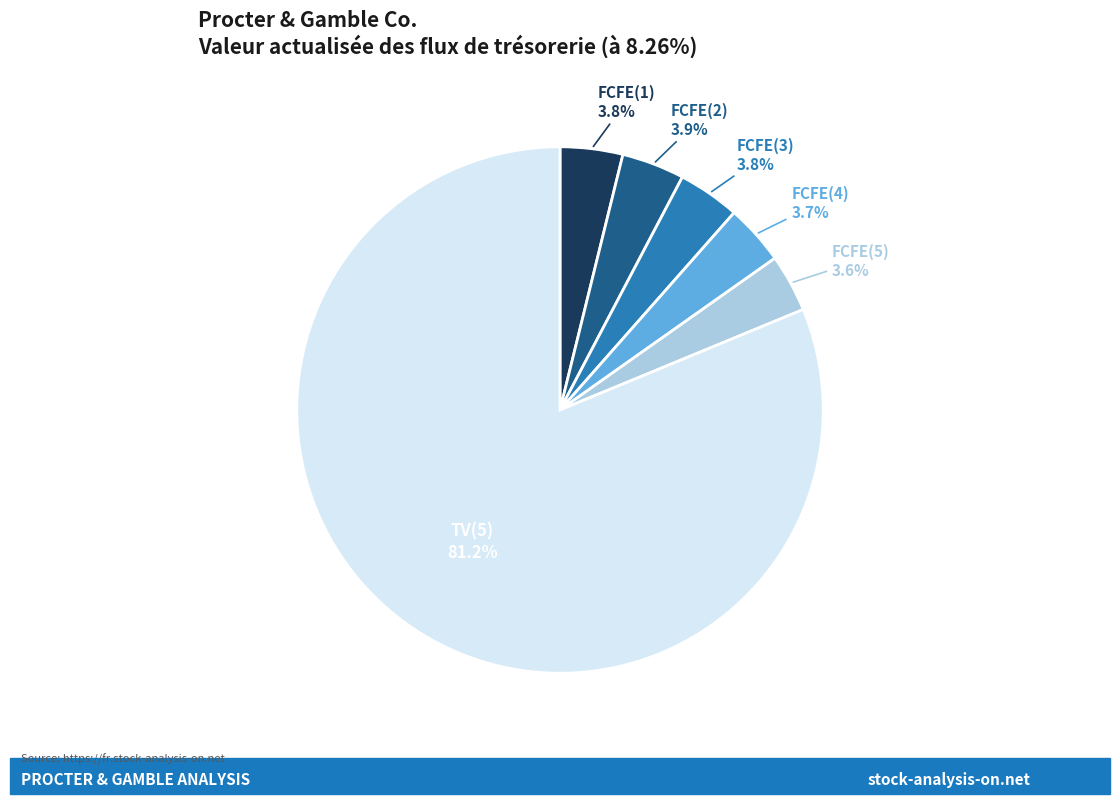

Does any single category account for the majority?

Yes